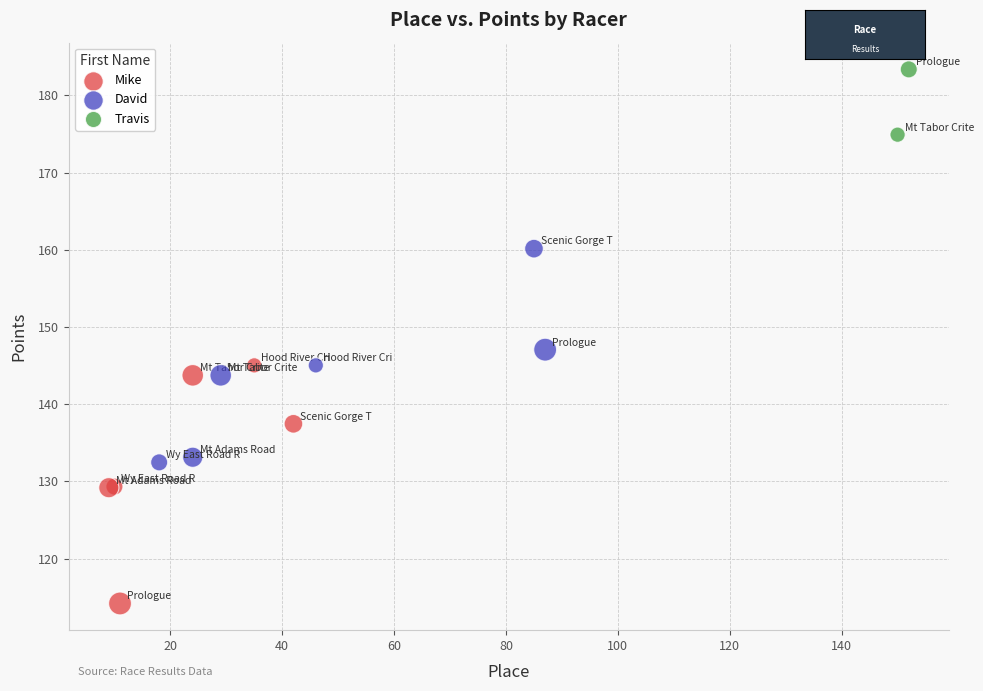

What are all the series names shown in the legend?

Mike, David, Travis